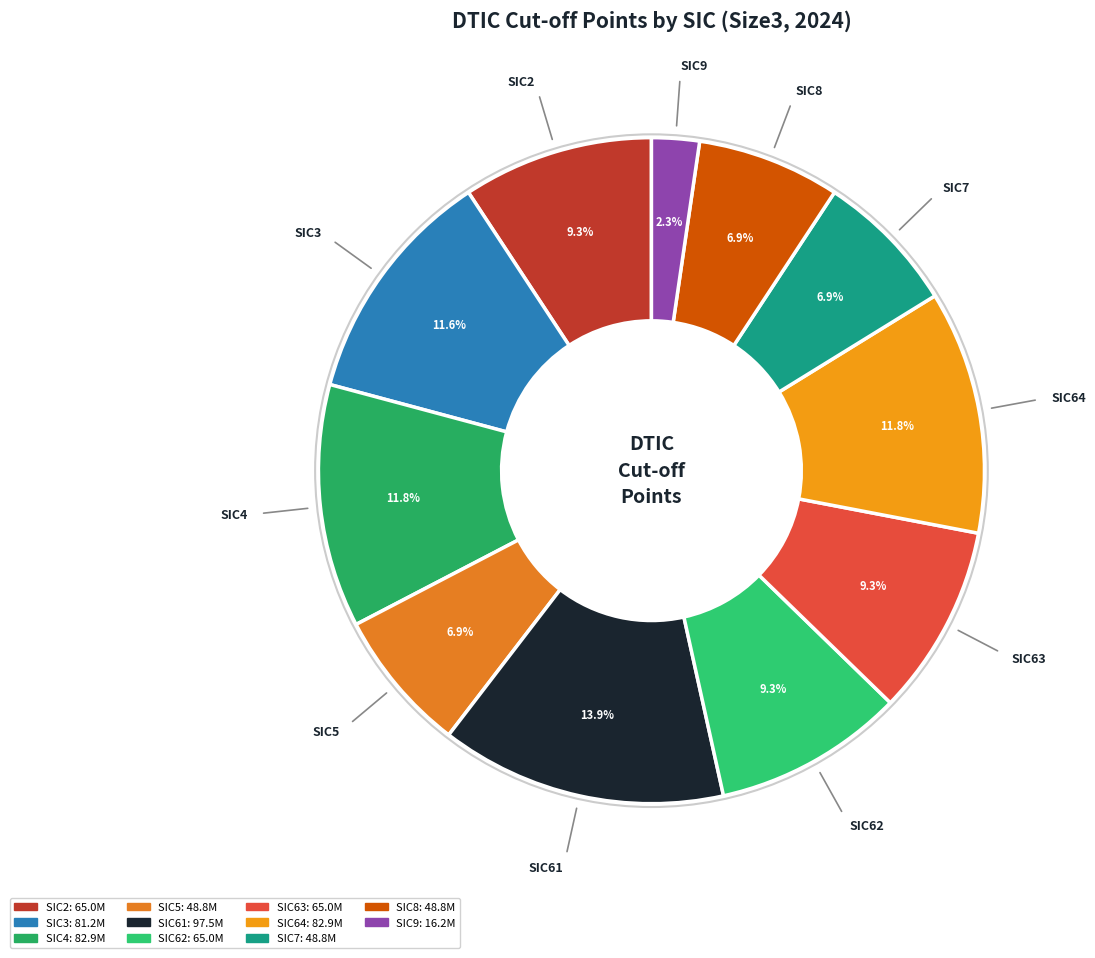

How much of the chart is everything except SIC64?

88.2%